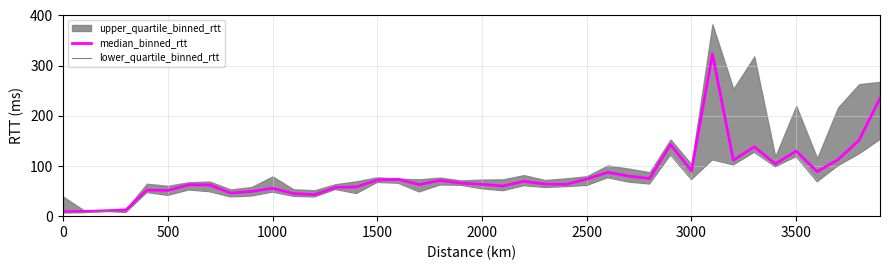

What is the lowest value of the median_binned_rtt series?

9.2